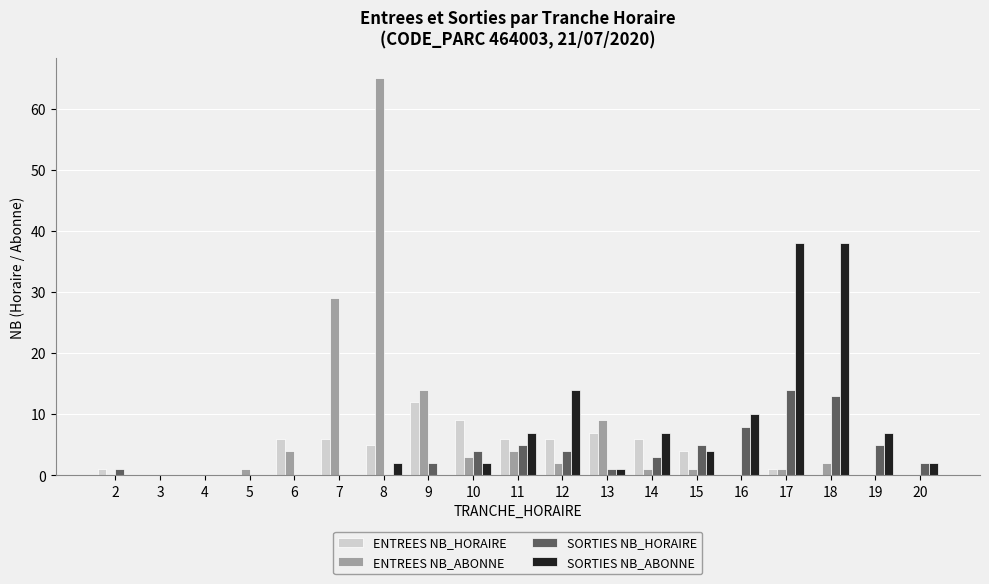

Count the number of categories in the chart.

19